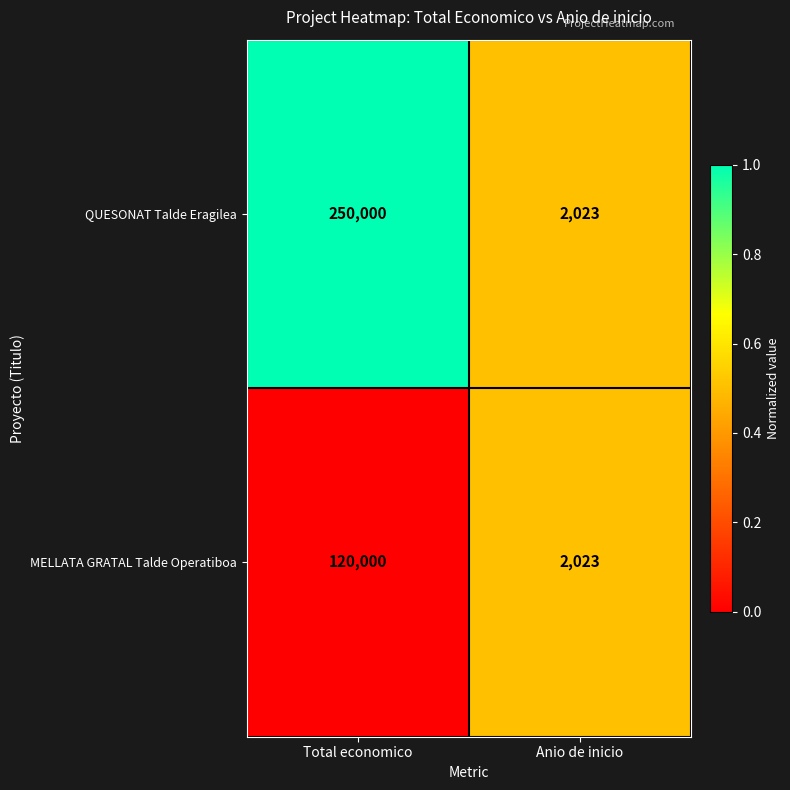

Reading left to right, list all the values displayed in this chart.

QUESONAT Talde Eragilea: Total economico=250000	Anio de inicio=2023
MELLATA GRATAL Talde Operatiboa: Total economico=120000	Anio de inicio=2023